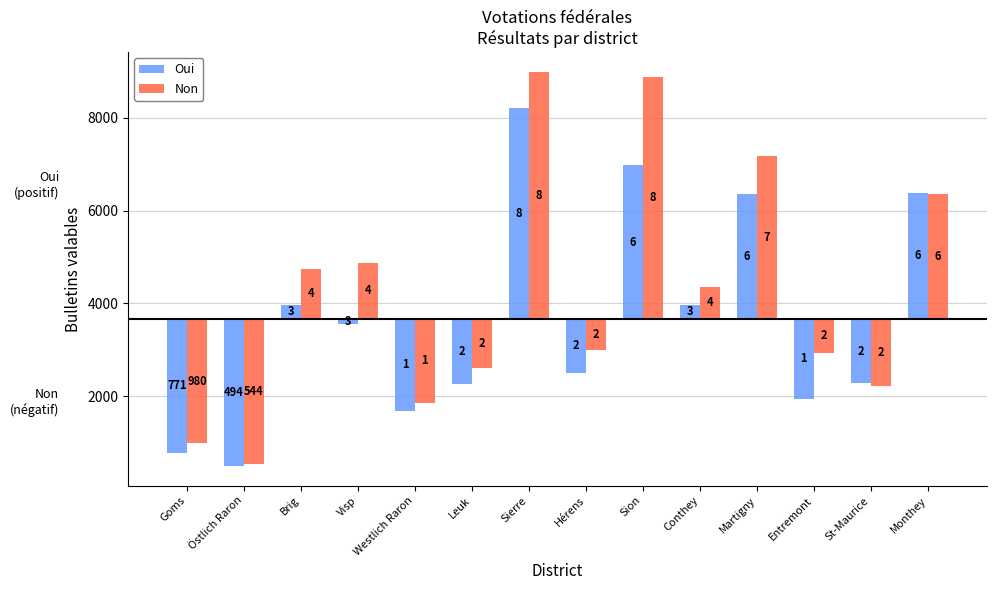

Rank the series by their average value, from highest to lowest.

Non, Oui